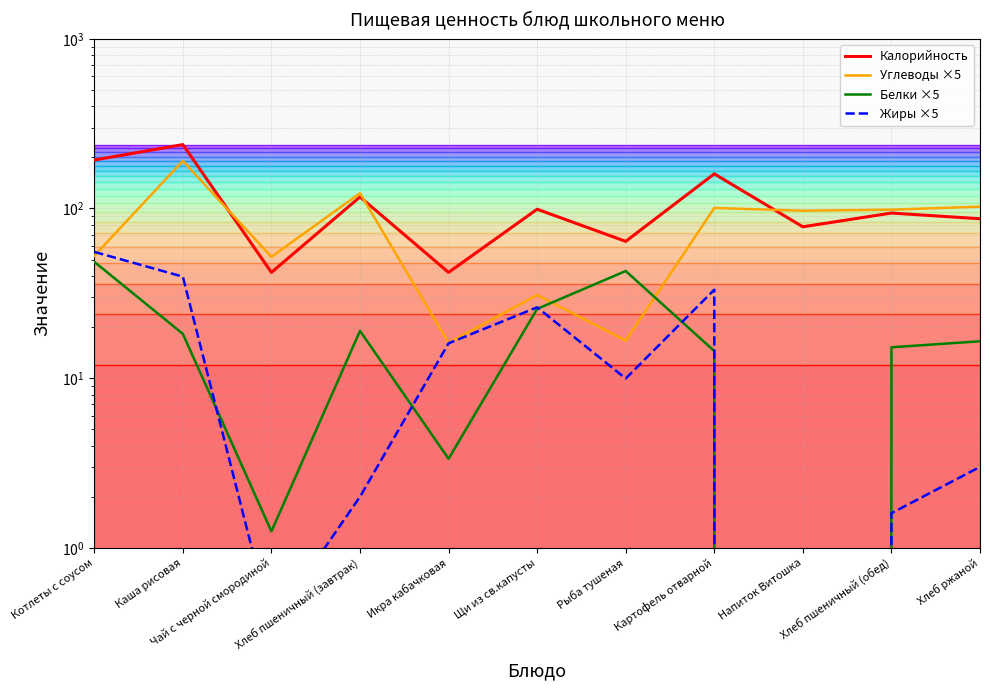

Between which two adjacent categories do Жиры ×5 and Углеводы ×5 first intersect?

Котлеты с соусом and Каша рисовая